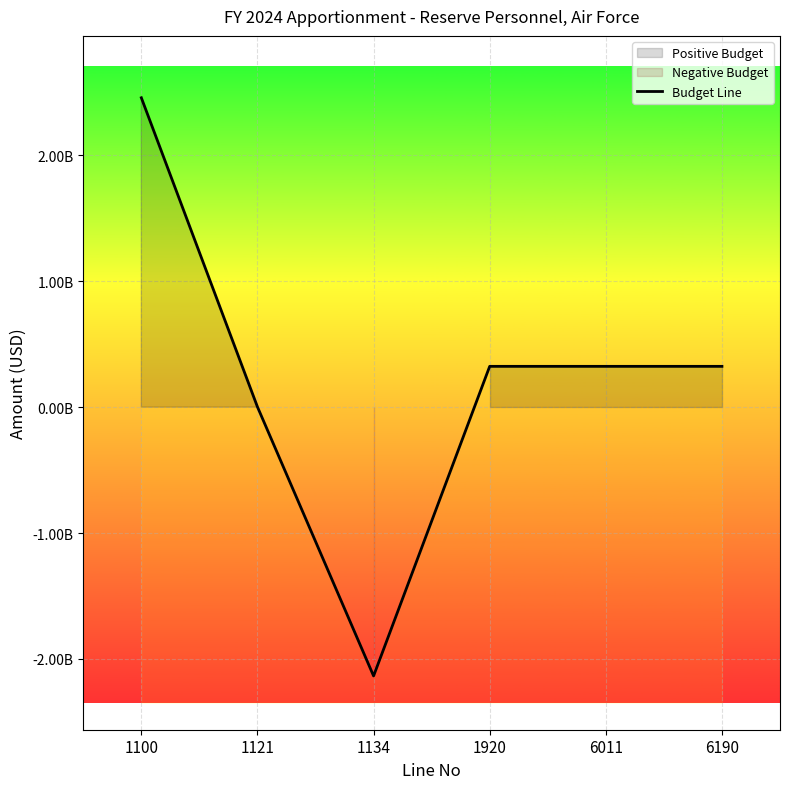

Reading left to right, transcribe all the data shown in this chart.

2457519000	1869000	-2135338259	324049741	324049741	324049741